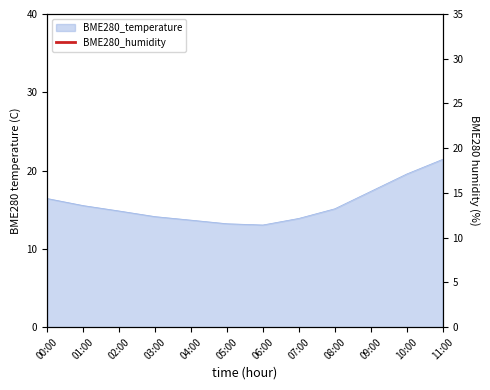

What position from the left is 11:00?

12